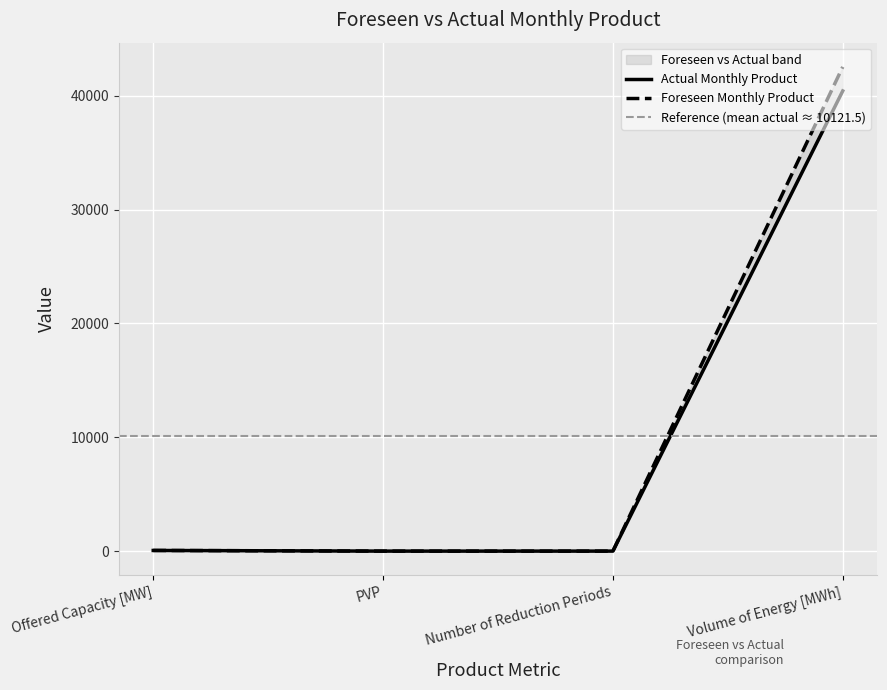

What position from the left is Number of Reduction Periods?

3